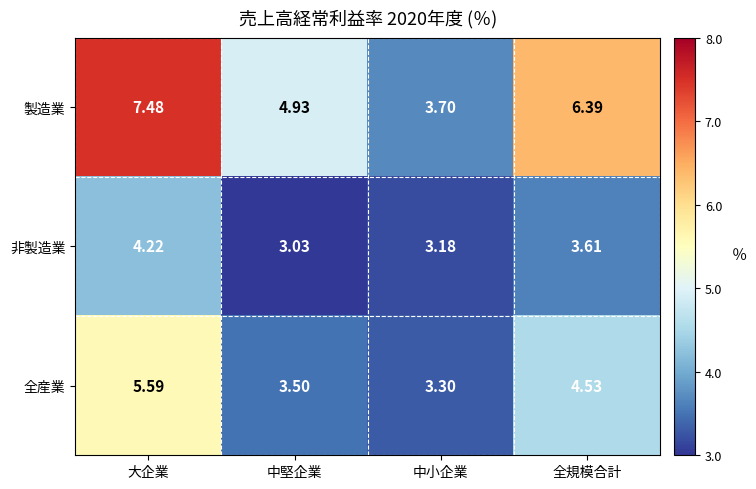

Which series has the largest range (max minus min)?

製造業